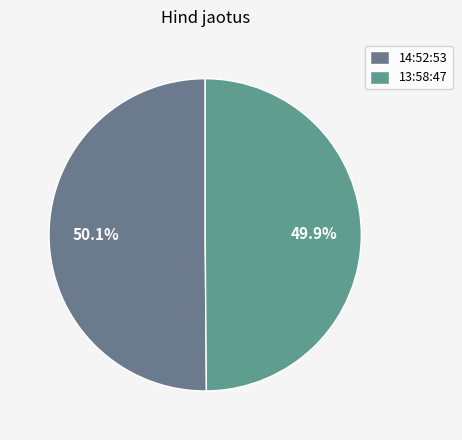

Count the number of slices in the pie.

2